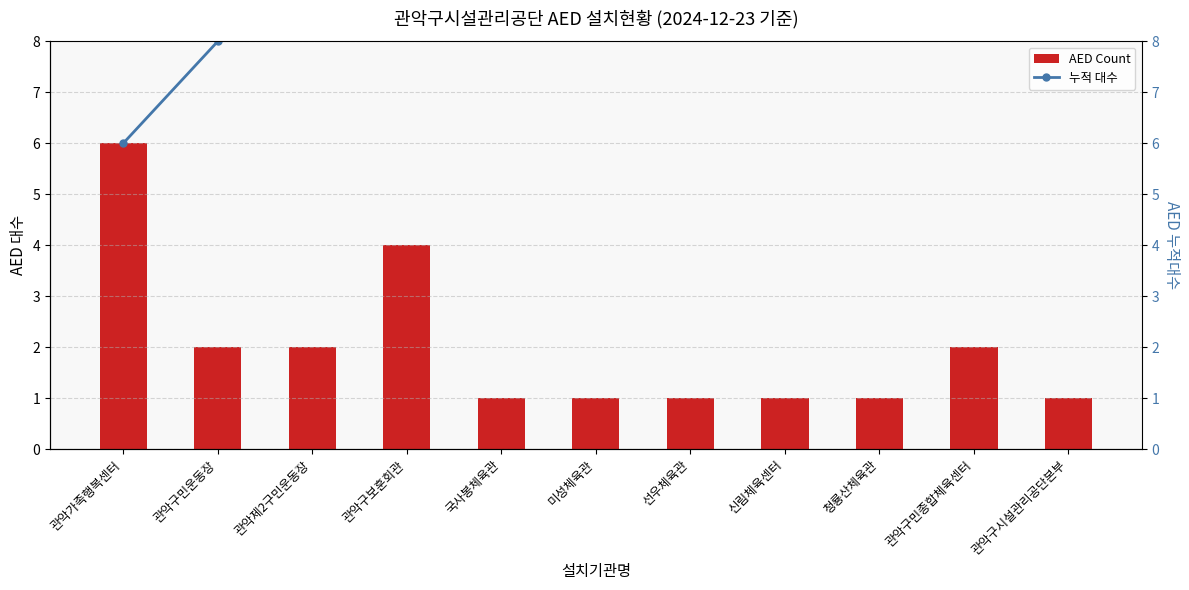

True or false: Cumulative (hidden) has a value of 0 at 국사봉체육관.

True